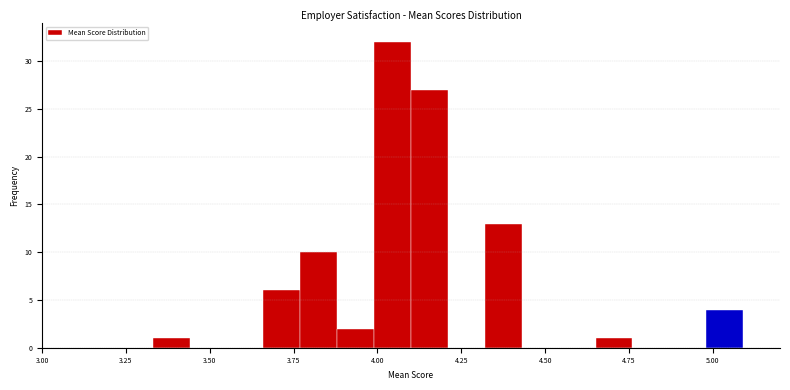

Around what value on the x-axis is the tallest bar? Give the approximate position of its centre, as read against the axis.

4.05